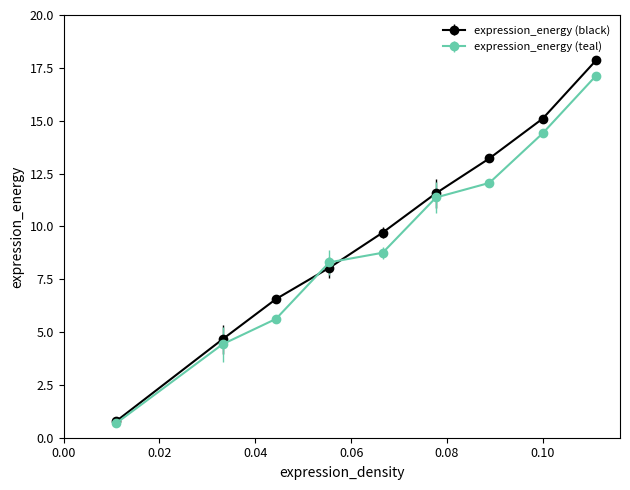

Which series has the largest range (max minus min)?

expression_energy (black)